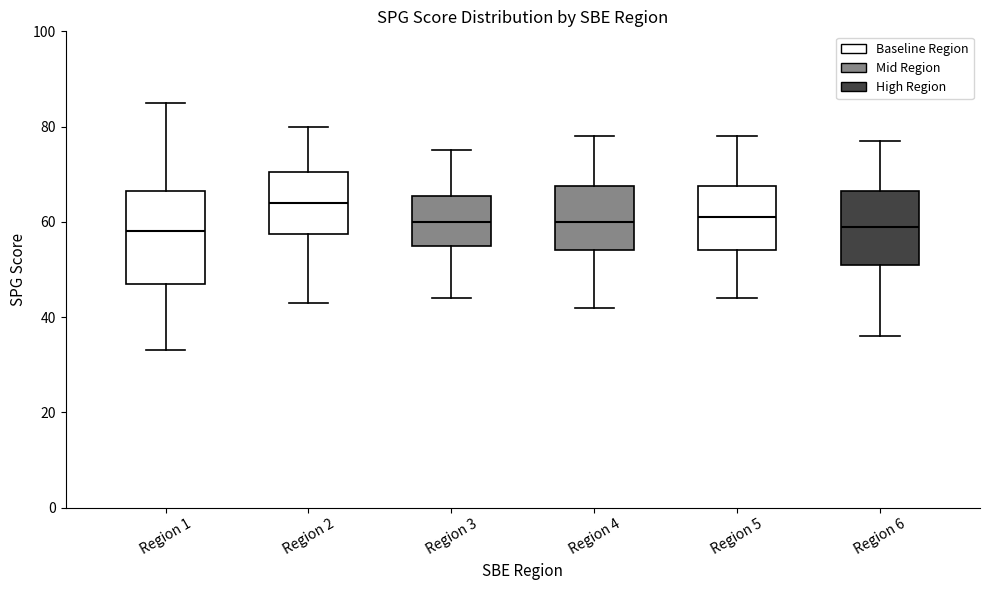

Reading left to right, read every box against the y-axis: the position of its median line, the range the box covers, and the ends of its whiskers. The values are not printed on the chart, so give them approximately, as read against the axis.

Region 1: median 58, box 48 to 66, whiskers 34 to 86
Region 2: median 64, box 58 to 70, whiskers 44 to 80
Region 3: median 60, box 56 to 66, whiskers 44 to 76
Region 4: median 60, box 54 to 68, whiskers 42 to 78
Region 5: median 62, box 54 to 68, whiskers 44 to 78
Region 6: median 60, box 52 to 66, whiskers 36 to 78